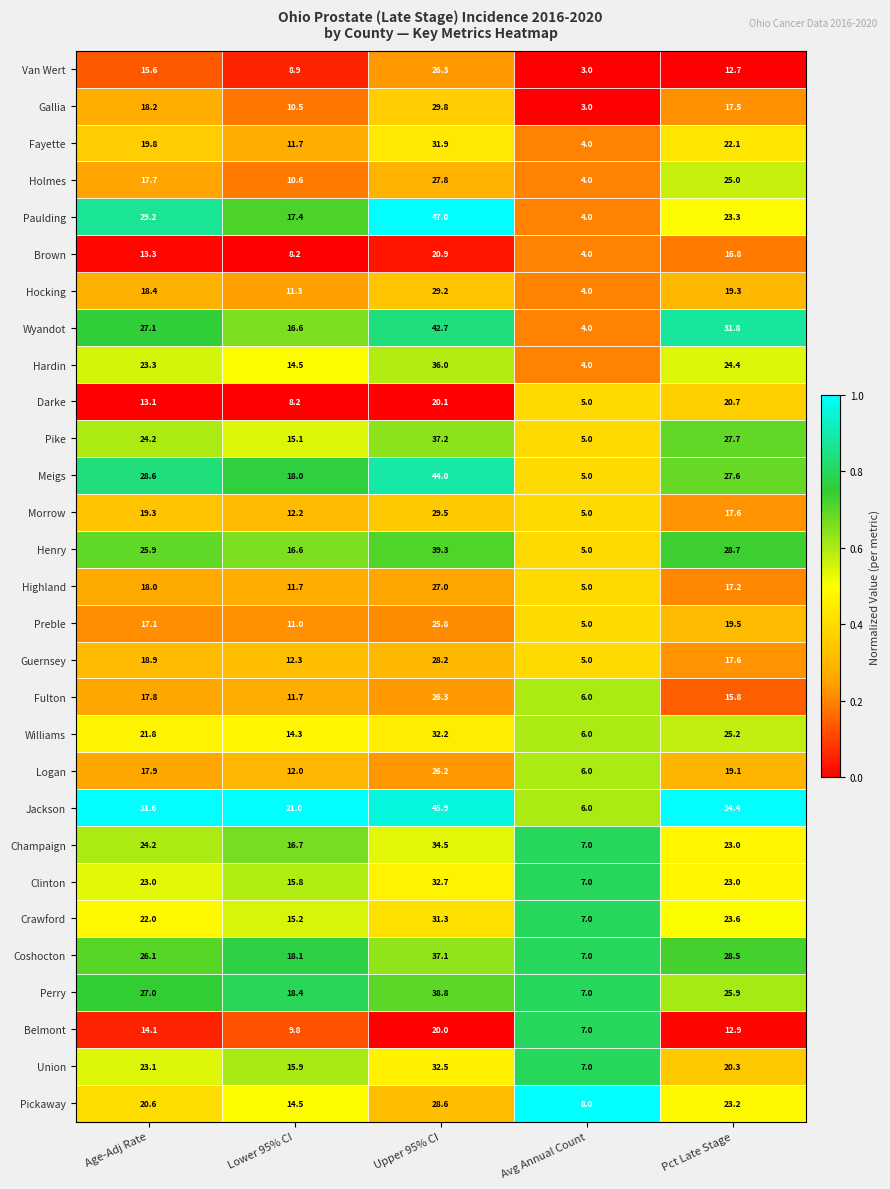

Is it true that Van Wert equals 14.6 at Lower 95% CI?

False